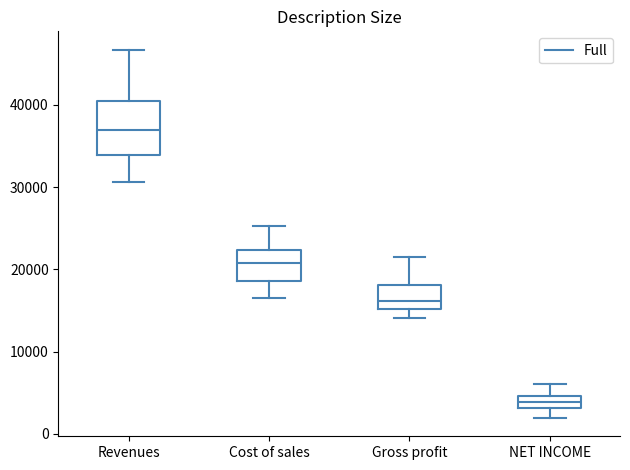

Which box is the tallest, from its lower edge to its upper edge?

Revenues